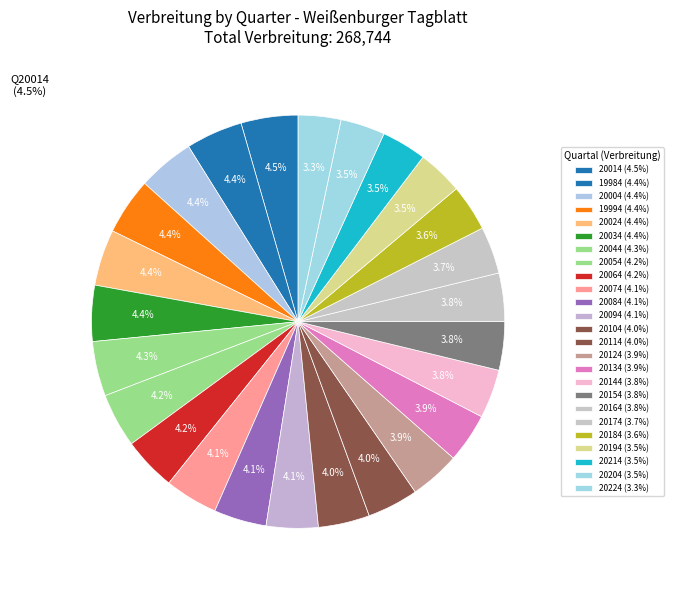

The 20034 slice represents 4% of the pie. True or false?

True